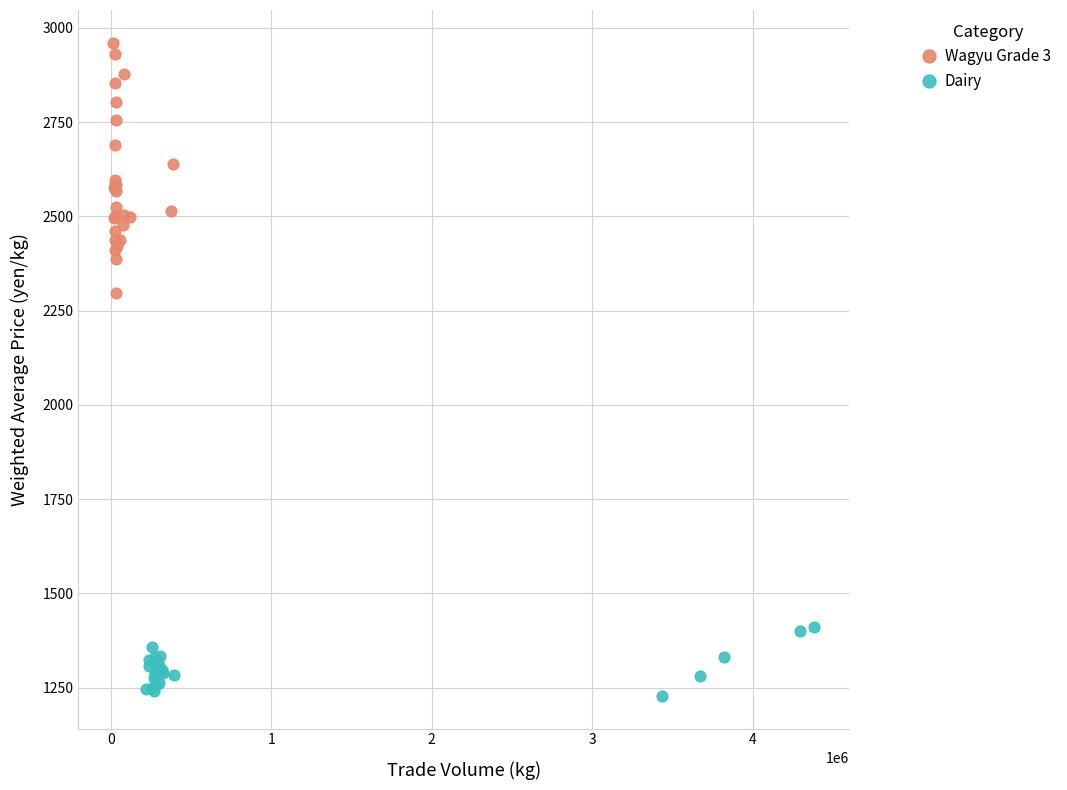

Which series has the widest spread of Y values?

Wagyu Grade 3